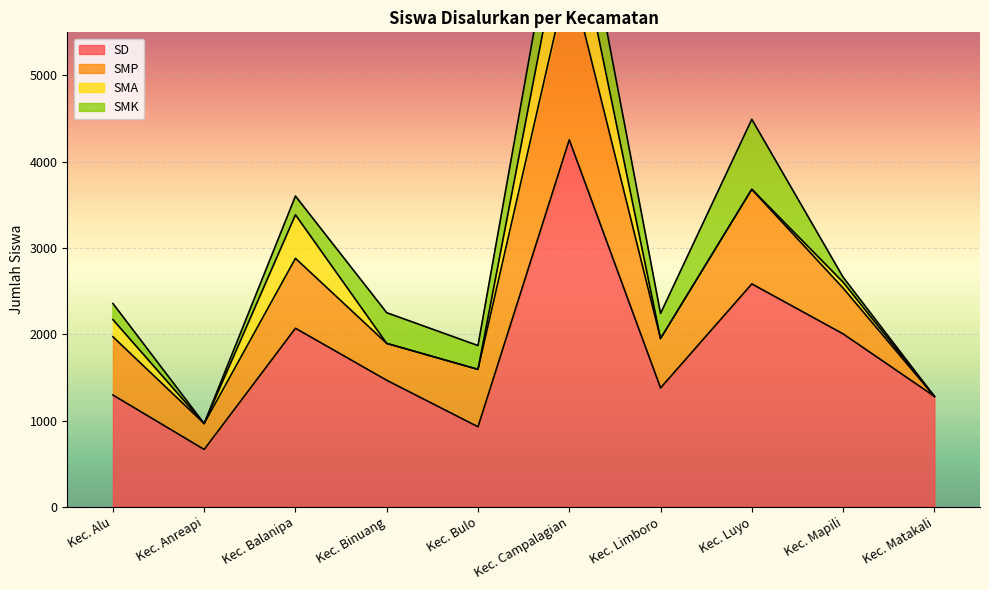

Where is the first local minimum for SD?

Kec. Anreapi